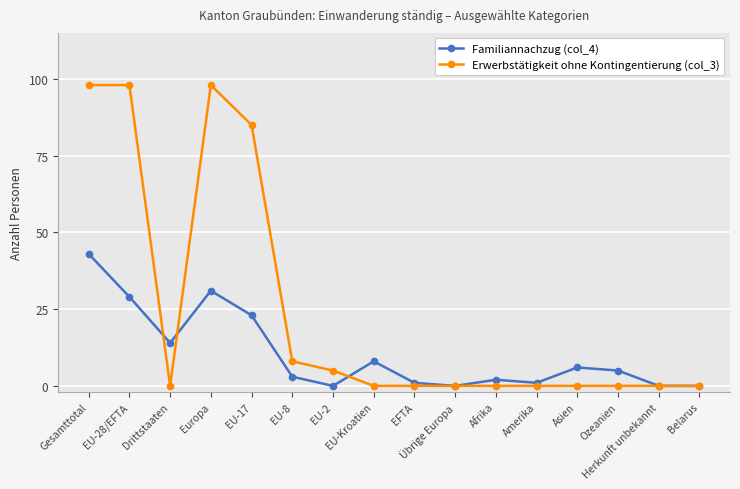

At how many categories does at least one series exceed 17?

4